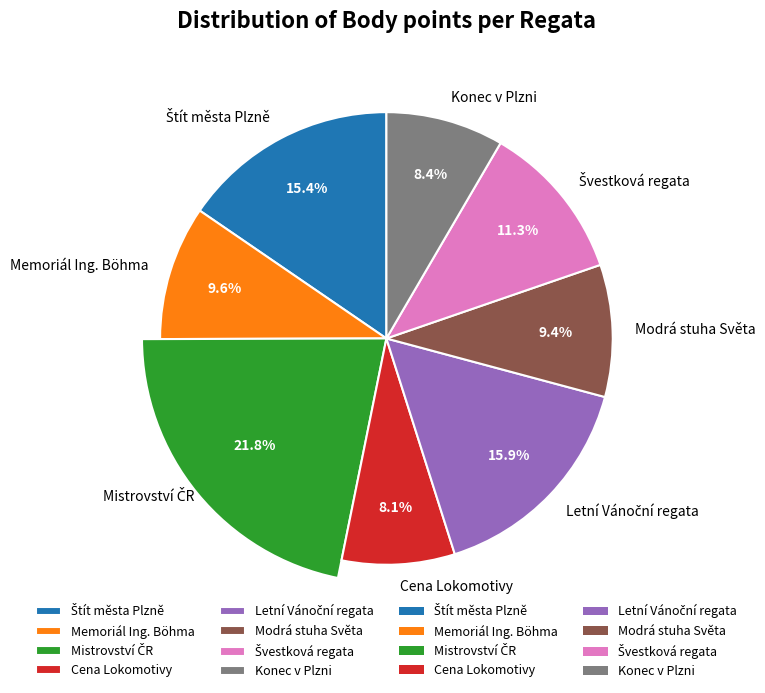

Is Cena Lokomotivy the majority of the pie?

No